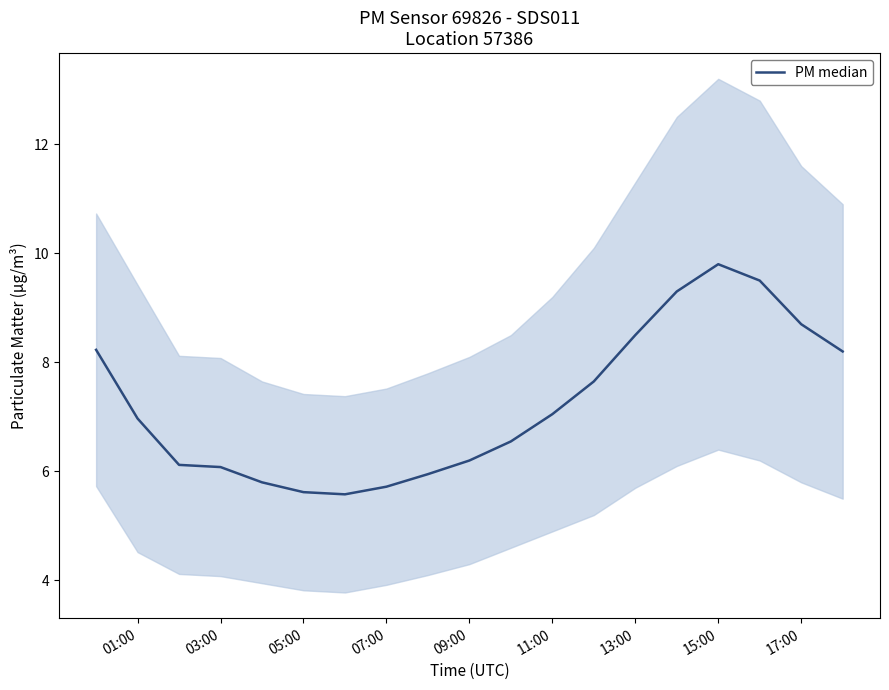

At which category does the data reach its first local peak?

15:00